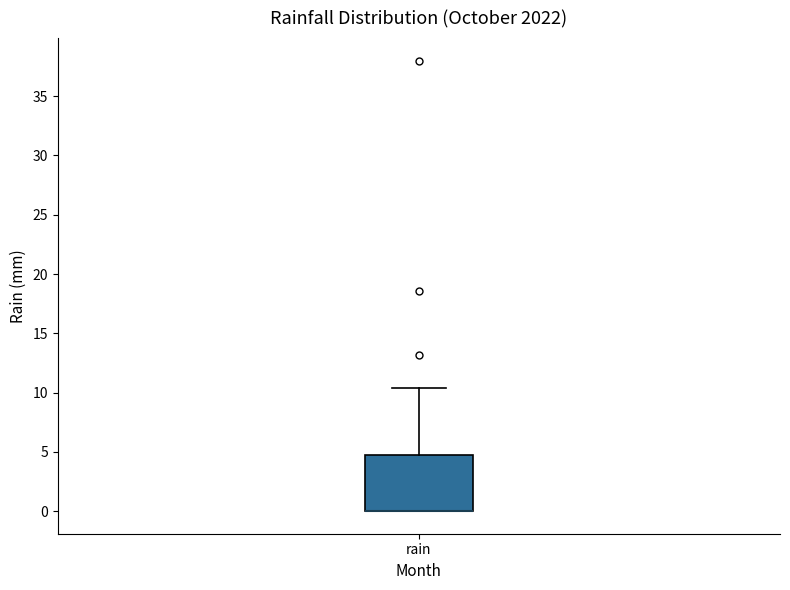

Transcribe this box plot: give where the median line is, the range the box spans, and where the two whiskers end, as read against the y-axis. The values are not printed on the chart, so give them approximately, as read against the axis.

median 0.0 (drawn on the box's lower edge), box 0.0 to 4.5, whiskers 0.0 to 10.5